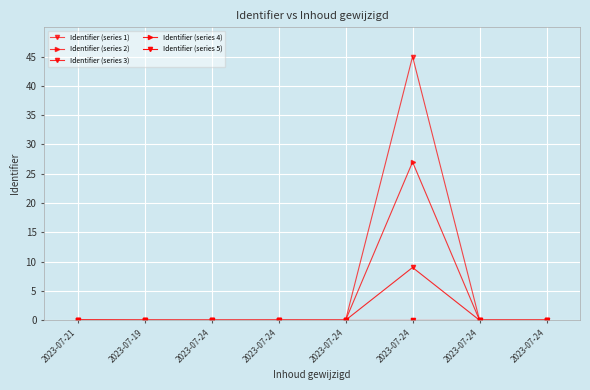

What is the label of the 5th point from the right?

2023-07-24